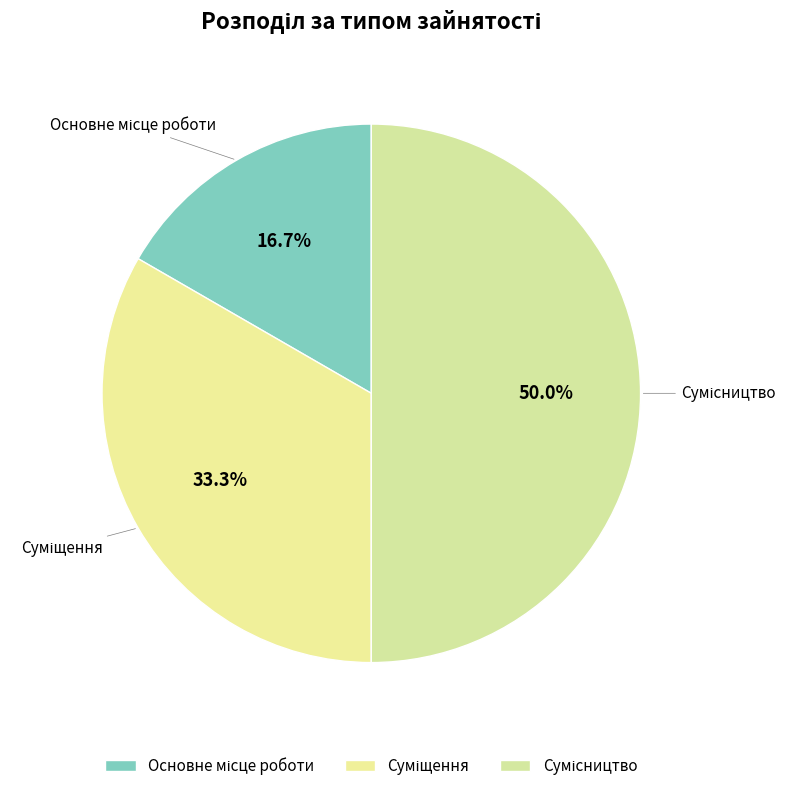

Which category has the biggest portion of the pie?

Сумісництво